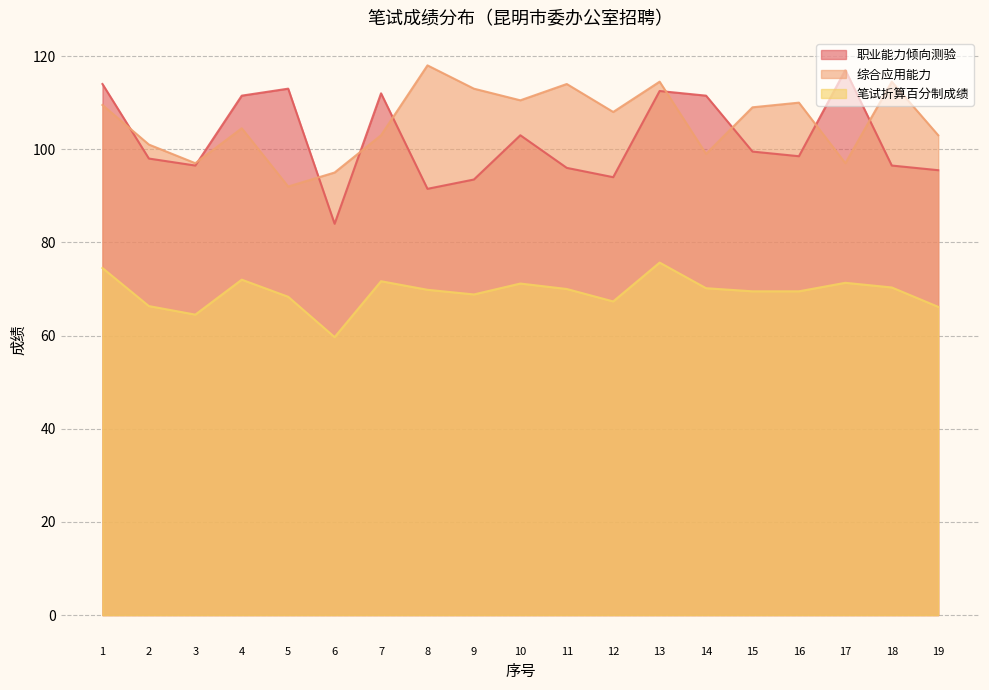

True or false: 笔试折算百分制成绩 and 职业能力倾向测验 intersect in this chart.

False